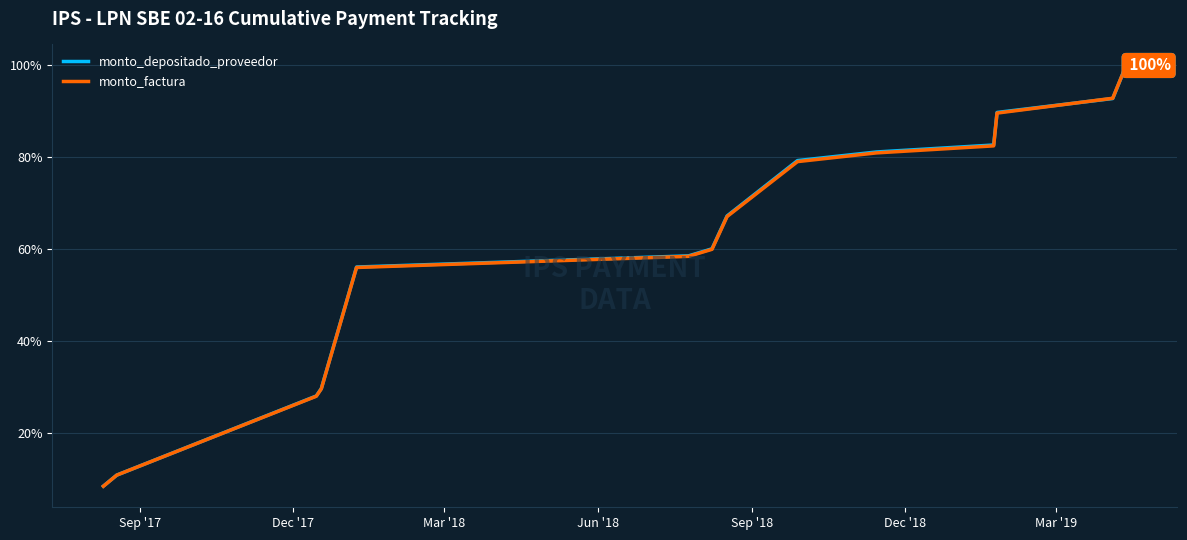

Which series has the widest spread of values?

monto_factura